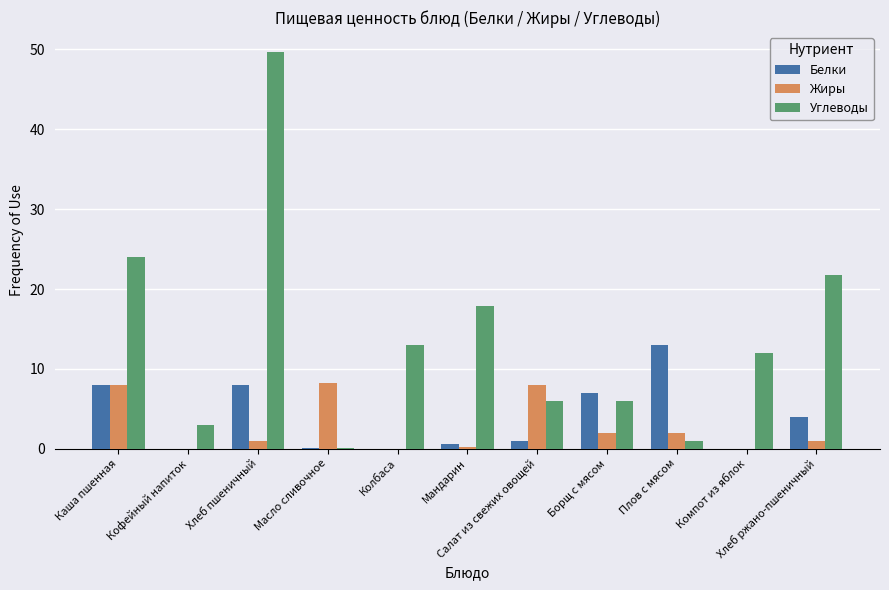

What is the greatest value displayed?

49.7